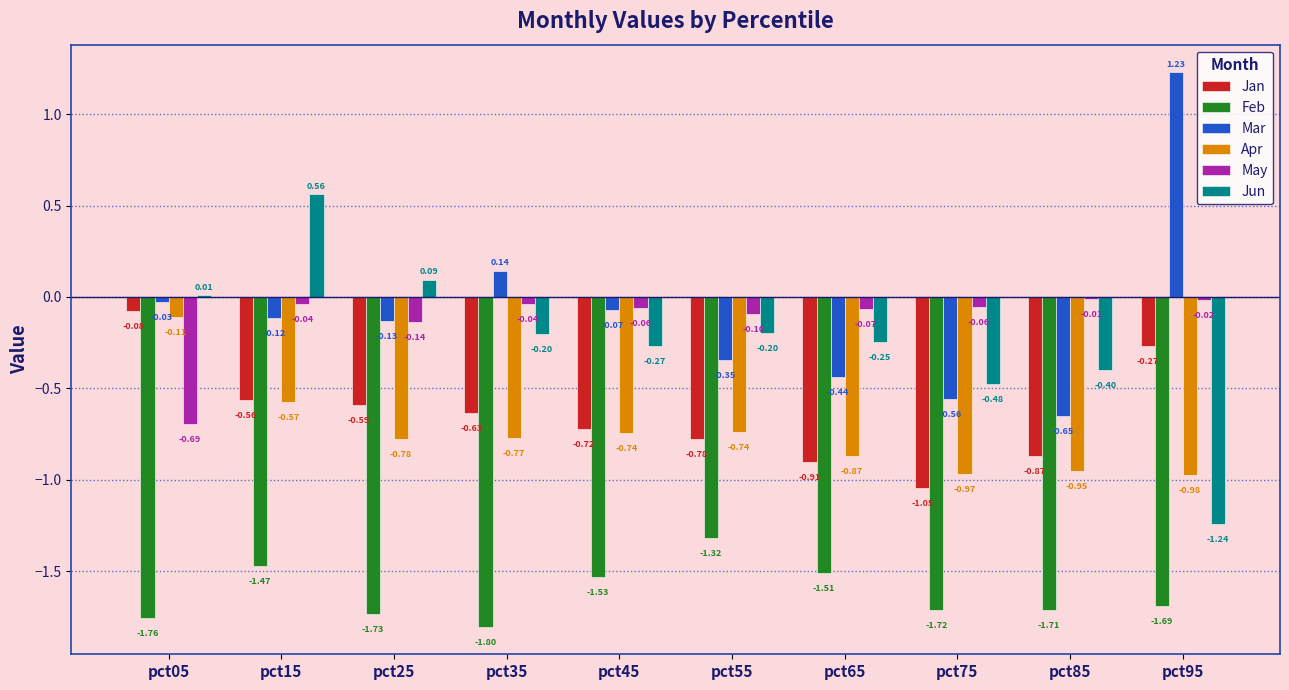

What is the total value across all series at pct95?

-3.0